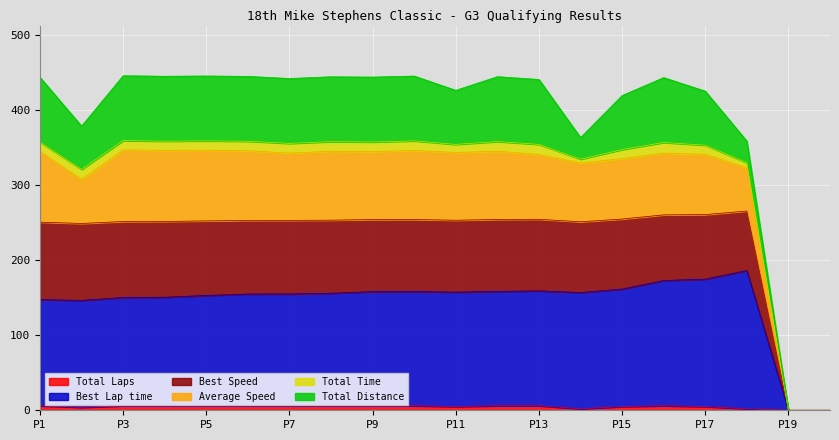

True or false: Total Laps has a value of 2.2 at Jason White.

False